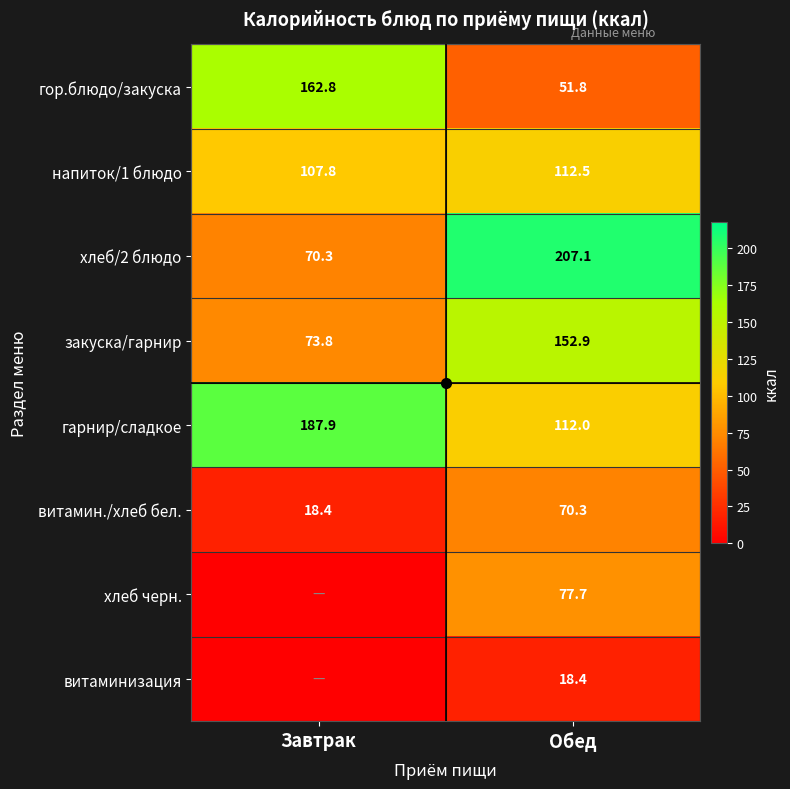

What is the total value across all series at Обед?

802.7